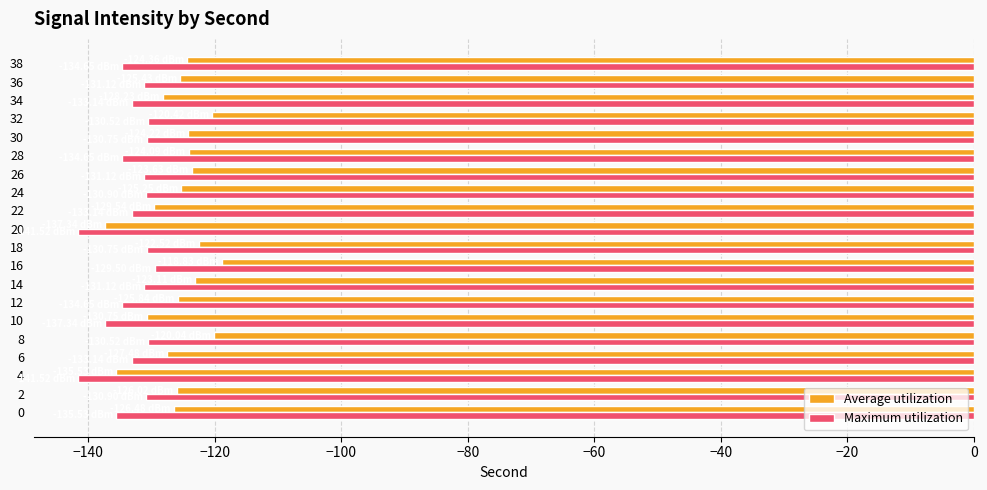

What is the lowest value of the Average utilization series?

-137.3